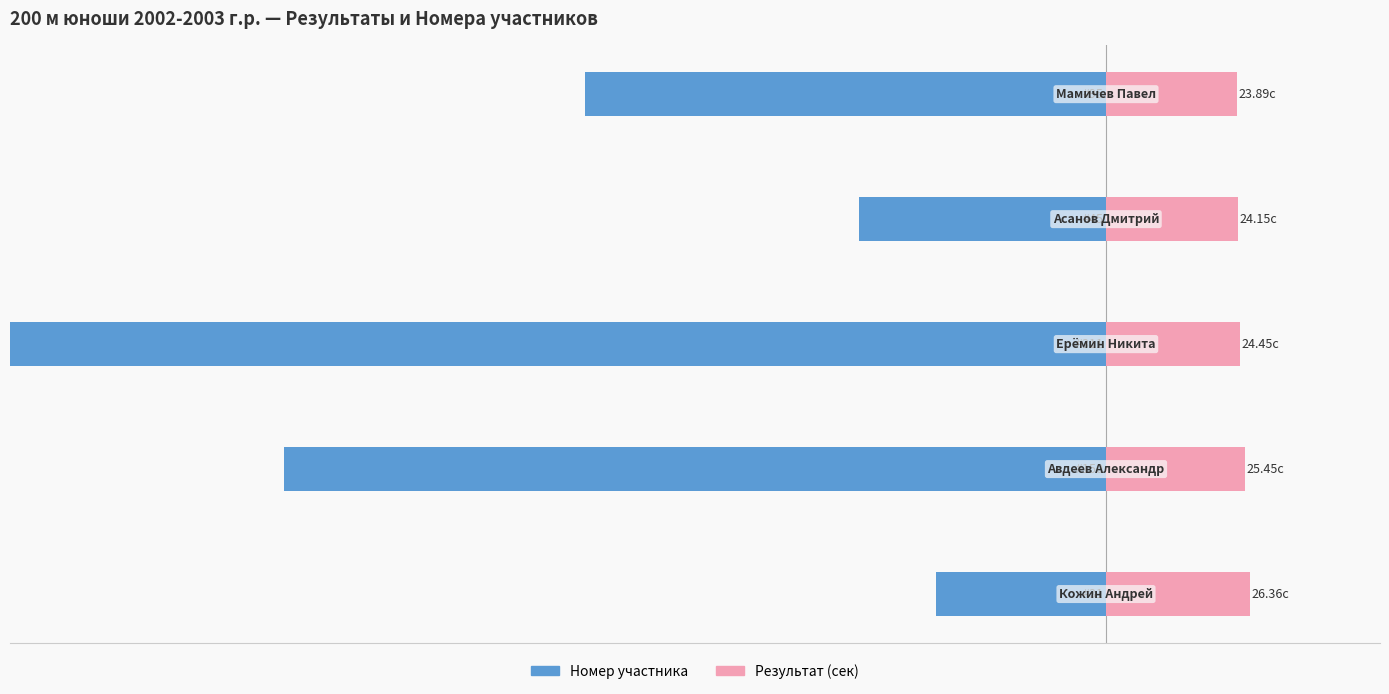

Is it true that Результат (сек) equals 6.0 at 0?

False